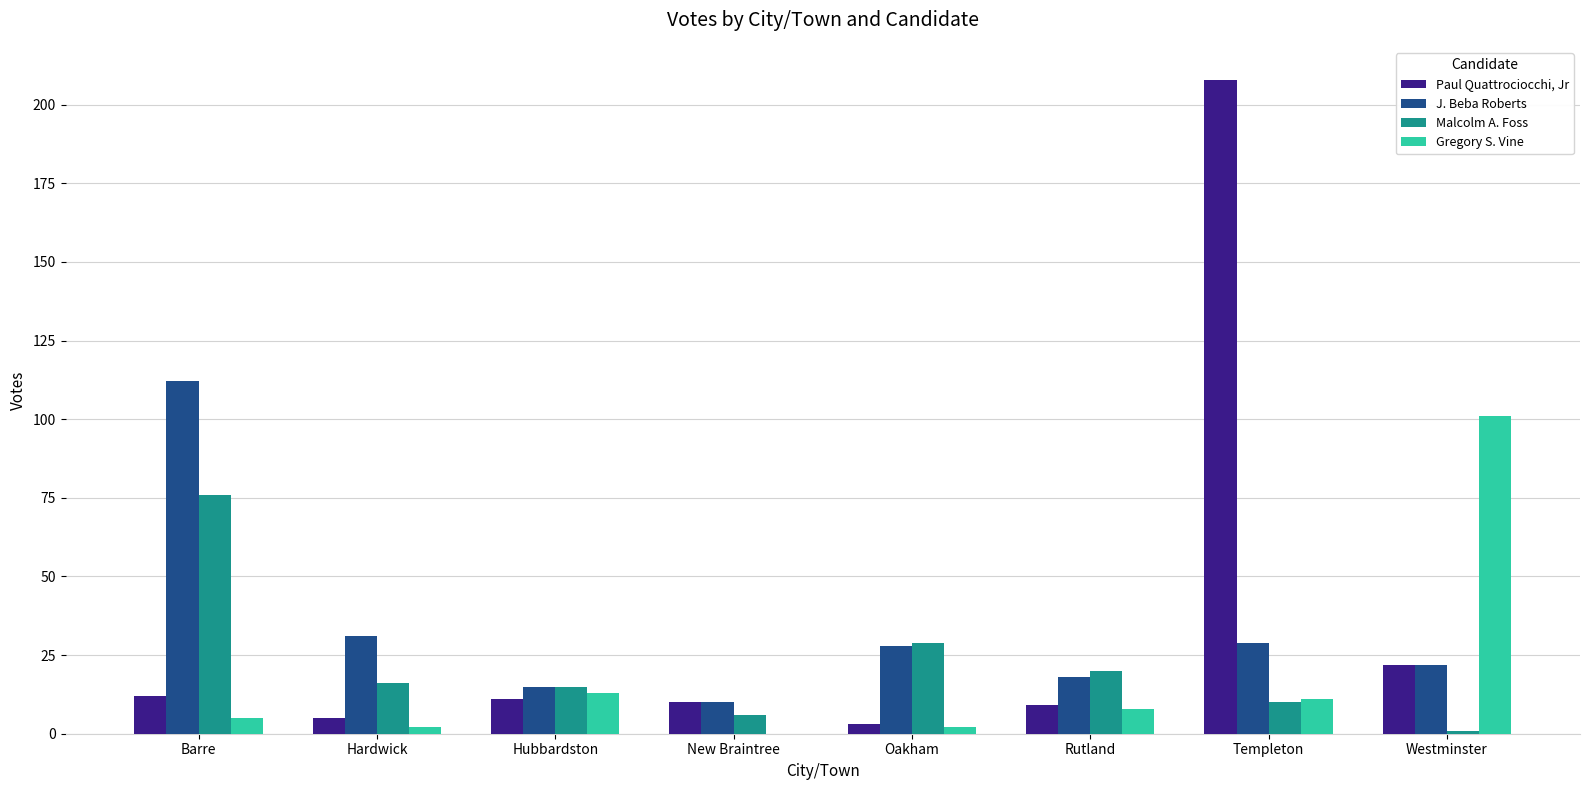

Which label corresponds to the largest value in the chart?

Templeton